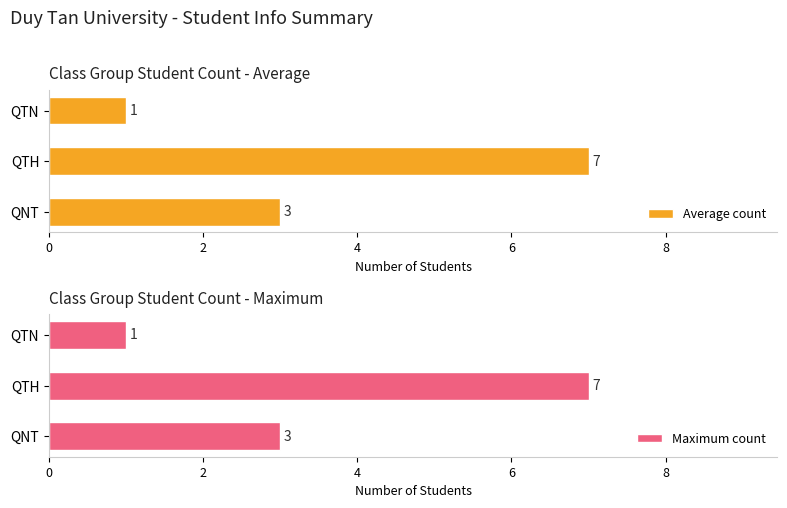

What is the approximate value of Average count at QTN?

1